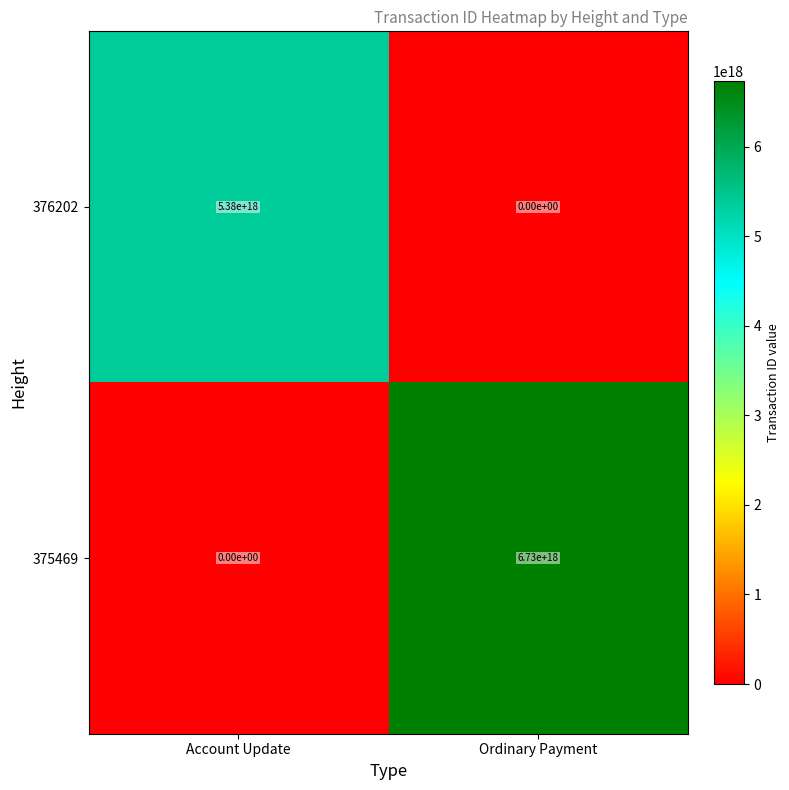

Rank the series by their average value, from highest to lowest.

375469, 376202